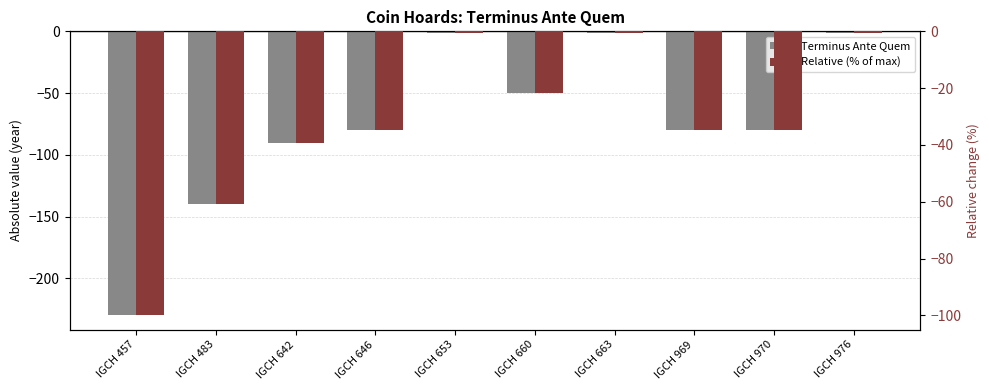

What is the value of the Relative (% of max) bar at the 5th from the left?

-0.4